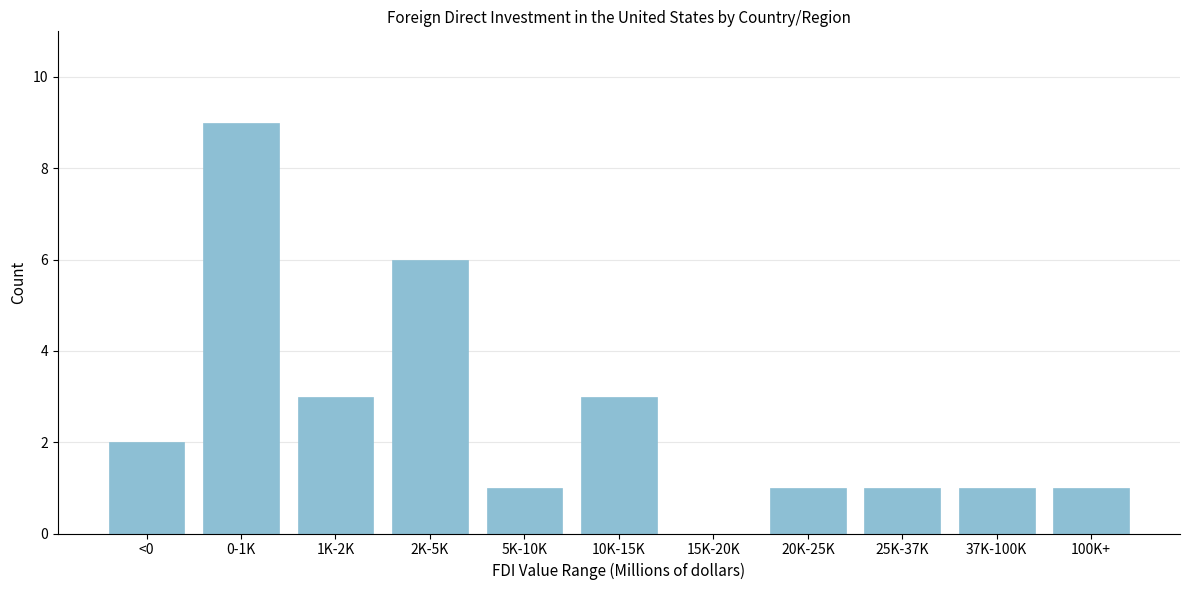

Reading left to right, extract all data points from this chart.

<0=2	0-1K=9	1K-2K=3	2K-5K=6	5K-10K=1	10K-15K=3	15K-20K=0	20K-25K=1	25K-37K=1	37K-100K=1	100K+=1